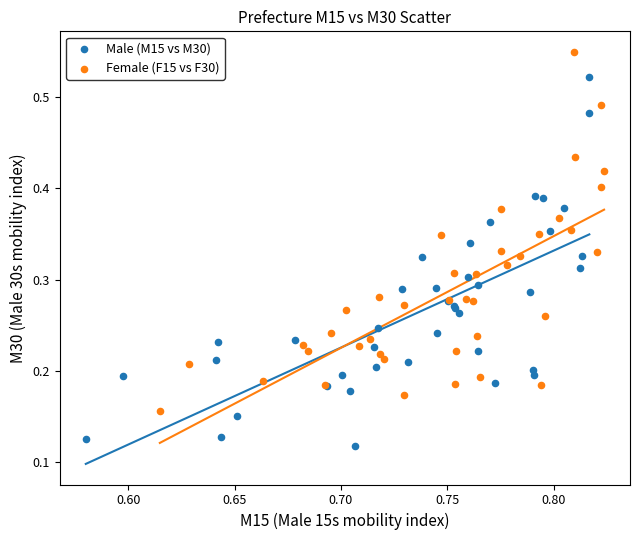

What are all the series names shown in the legend?

Male (M15 vs M30), Female (F15 vs F30)